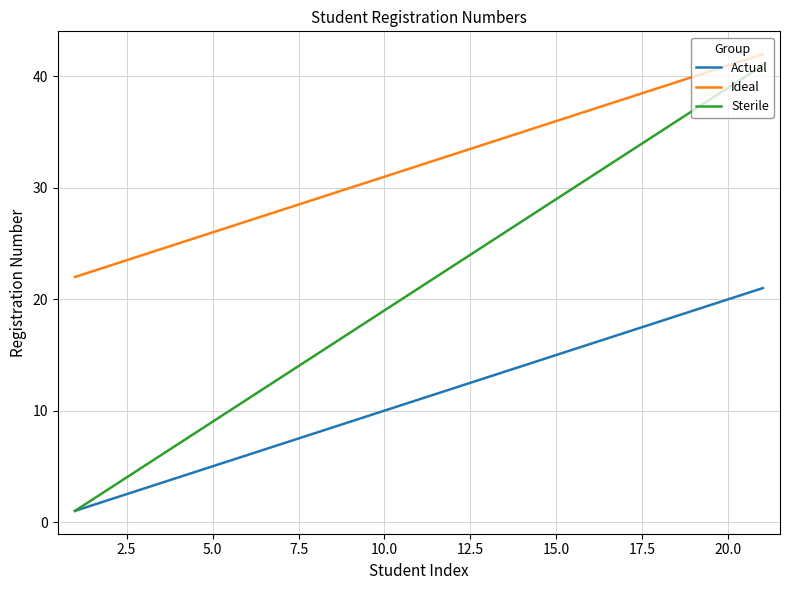

How many lines are shown in the chart?

3